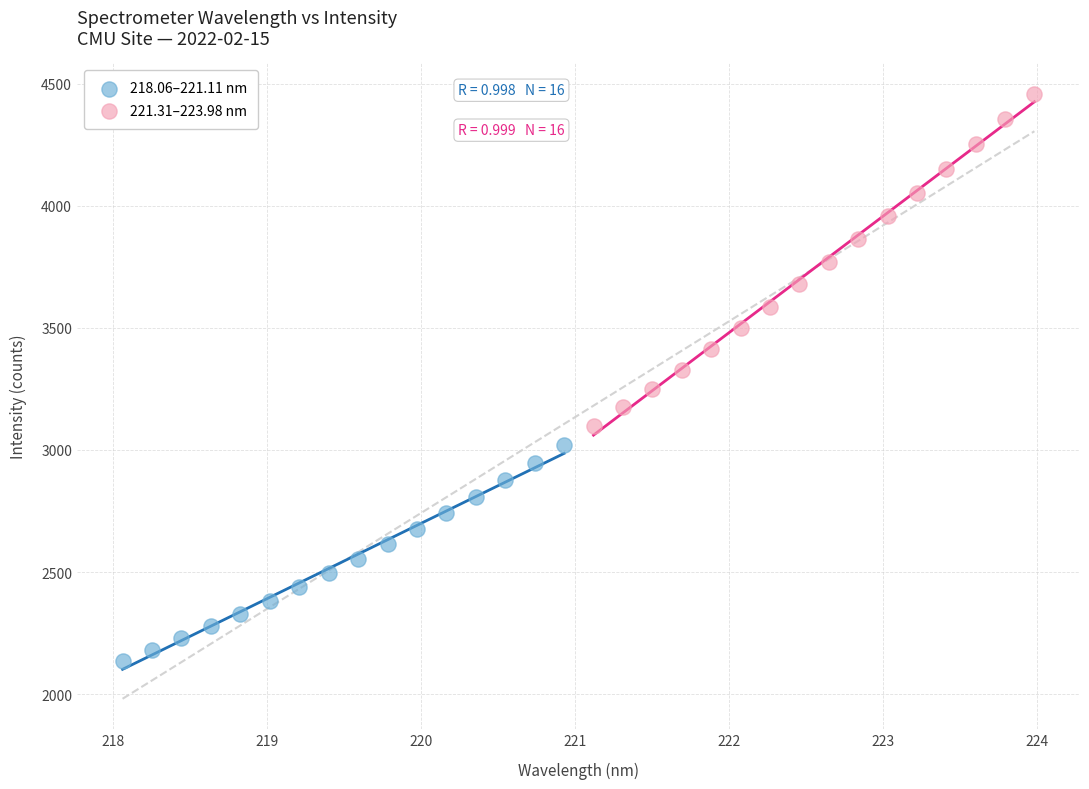

Which series contains the highest Y value?

221.31–223.98 nm